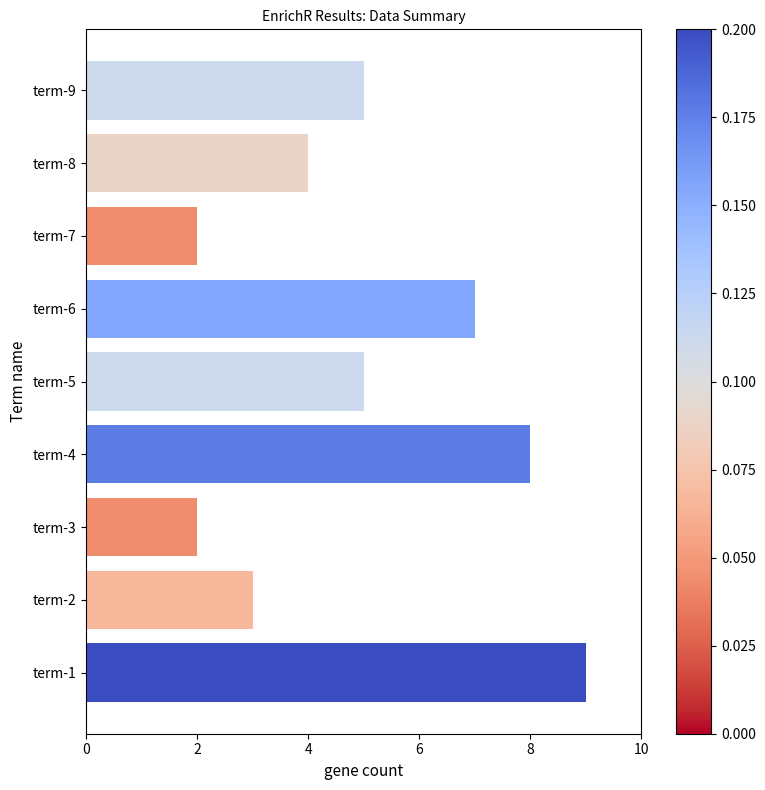

What is the maximum value shown in the chart?

9